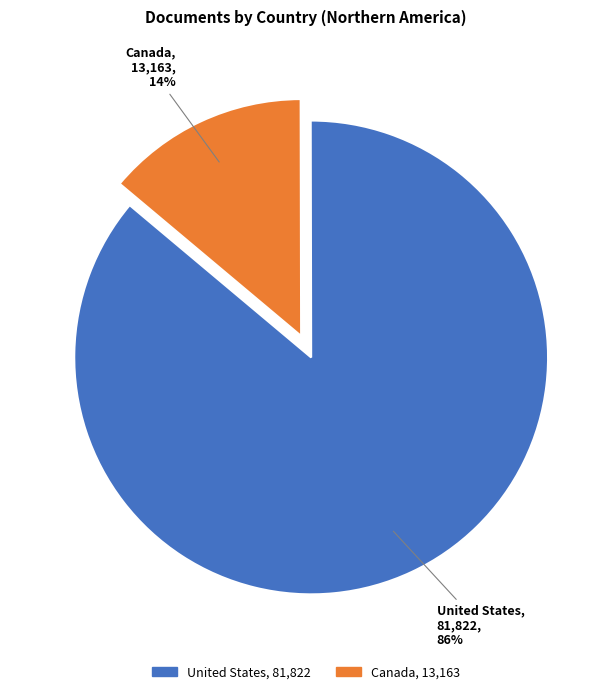

Which slice is the smallest?

Canada